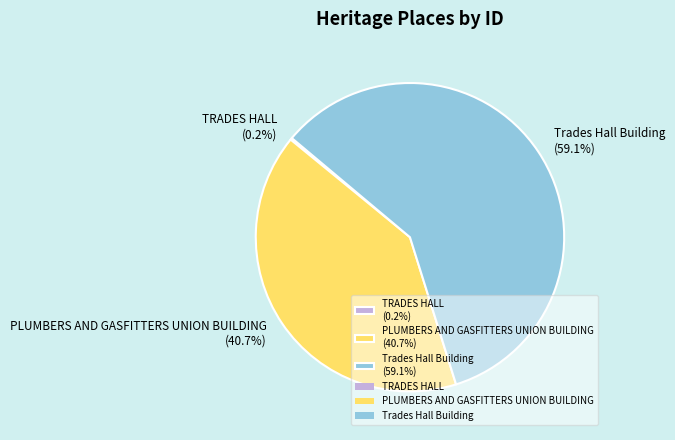

Does PLUMBERS AND GASFITTERS UNION BUILDING (40.7%) represent more than half of the total?

No